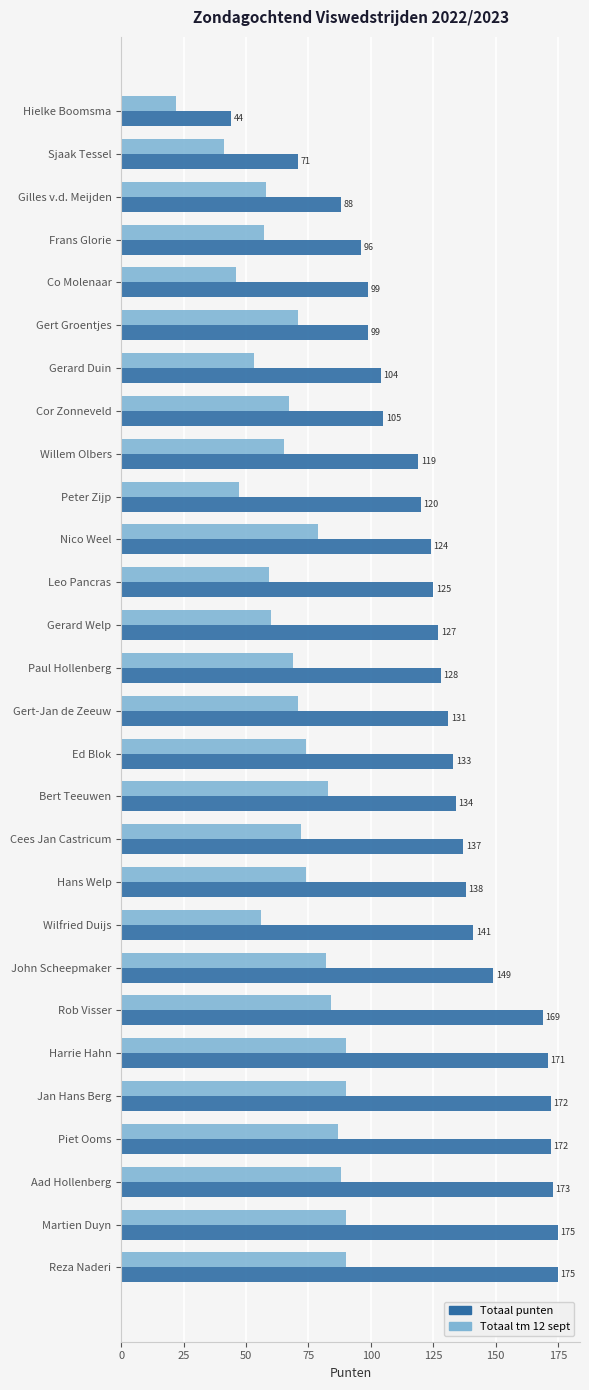

The value of Totaal tm 12 sept at Paul Hollenberg is 109. True or false?

False